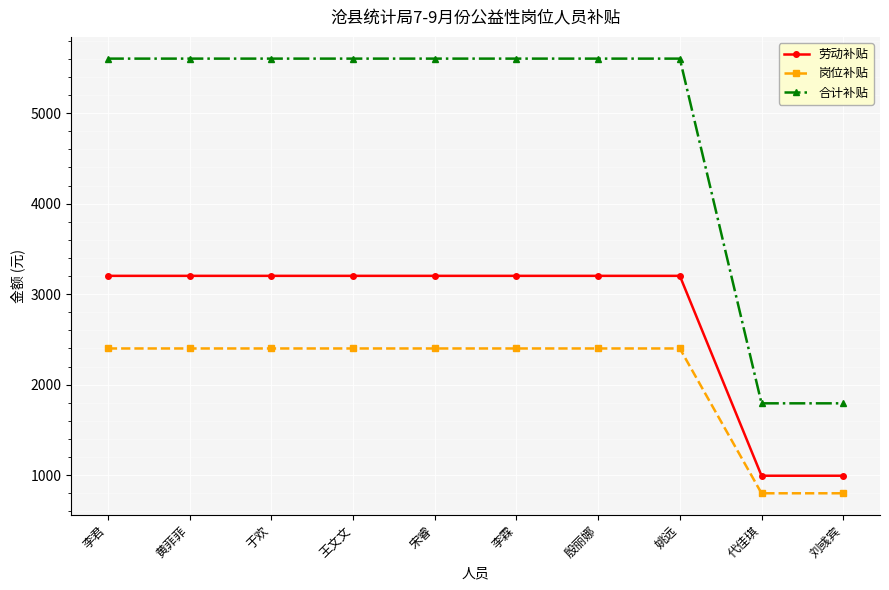

What is the value of the 劳动补贴 point at the 9th from the left?

993.9